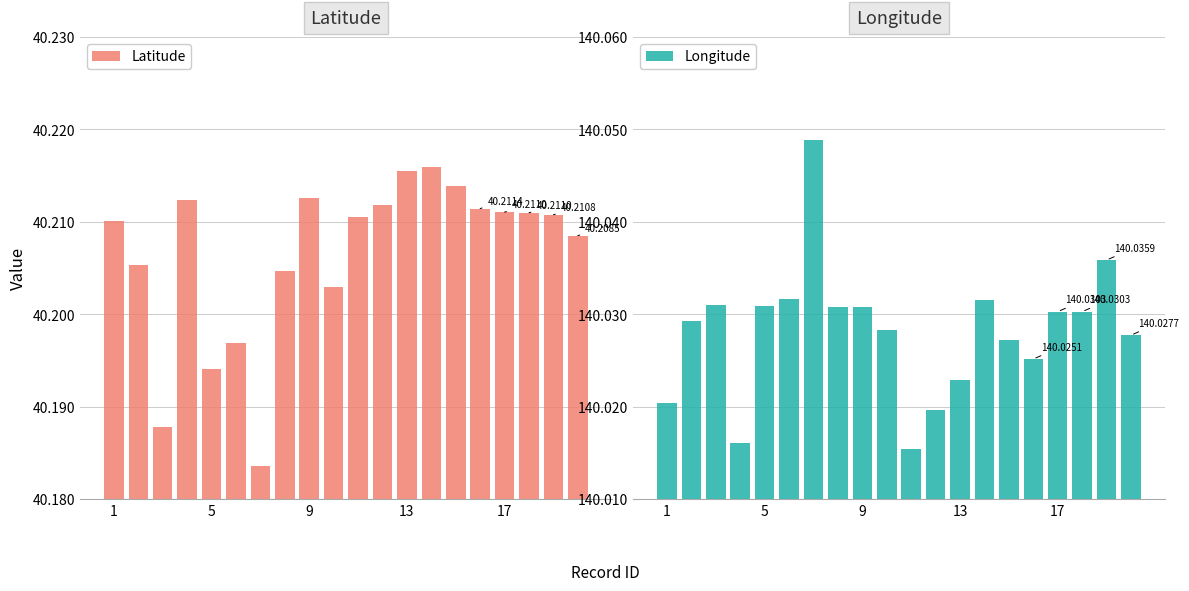

What are all the series names shown in the legend?

Latitude, Longitude